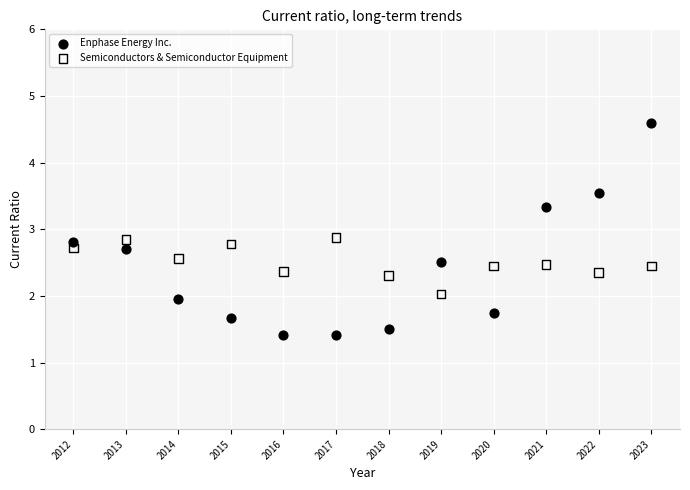

Which series reaches the minimum Y coordinate?

Enphase Energy Inc.